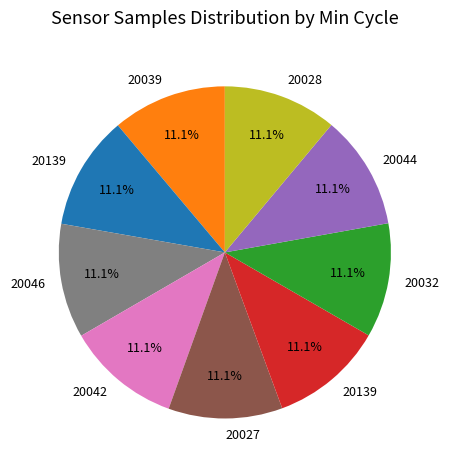

Is there a majority slice in this chart?

No